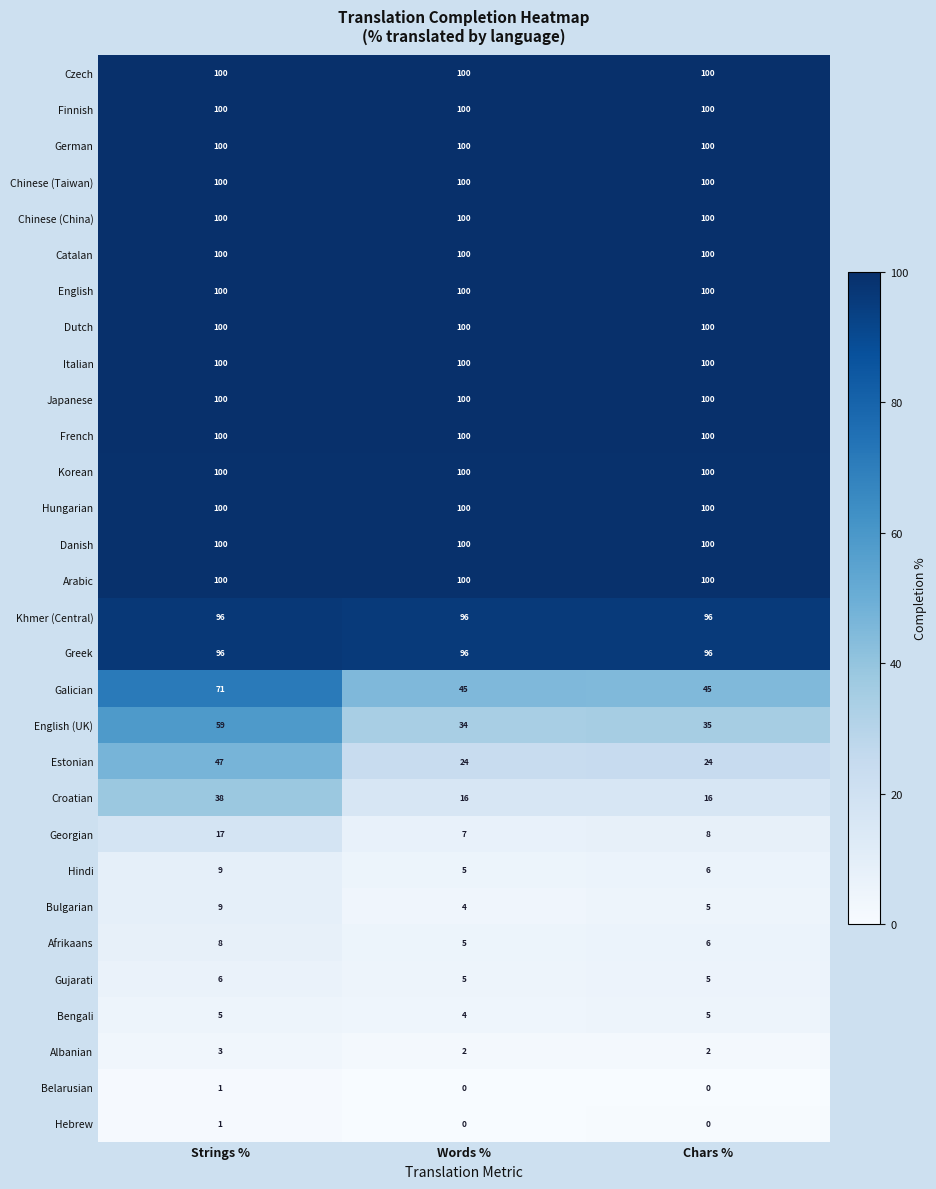

What is the greatest value displayed?

100